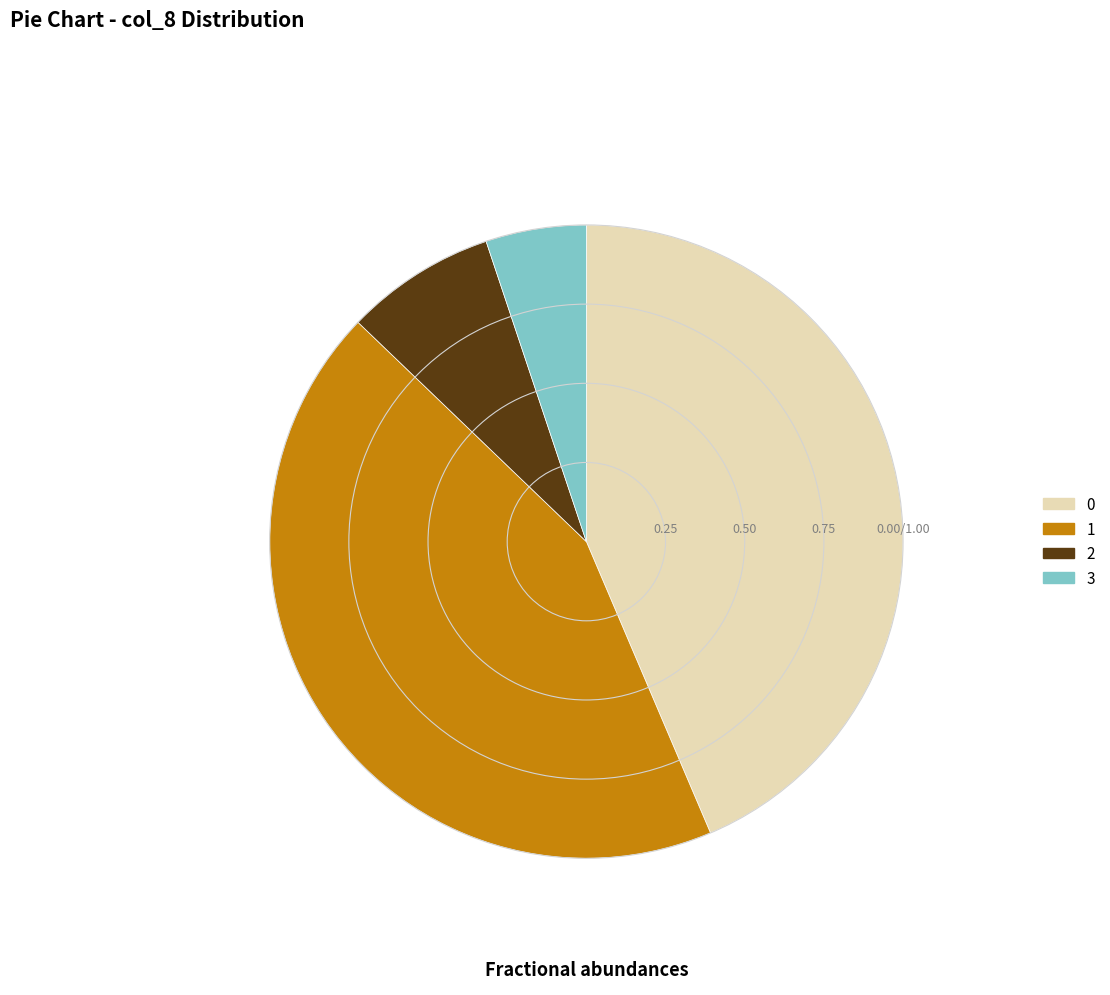

What is the ratio of the value at 0 to the value at 3?

8.5